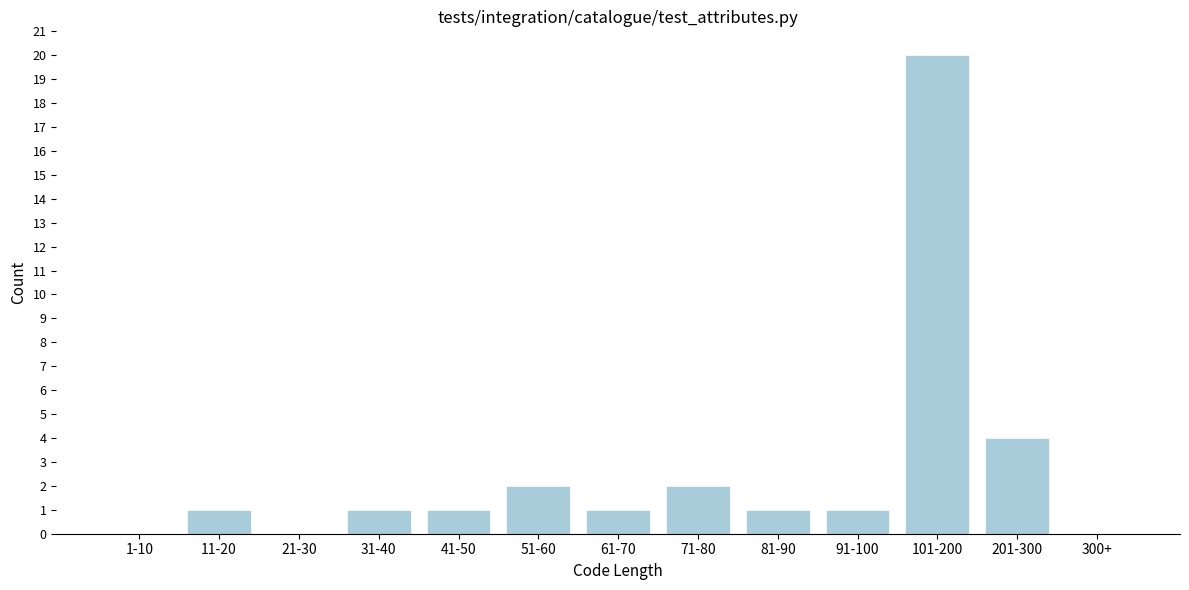

Reading left to right, extract all data points from this chart.

1-10=0	11-20=1	21-30=0	31-40=1	41-50=1	51-60=2	61-70=1	71-80=2	81-90=1	91-100=1	101-200=20	201-300=4	300+=0